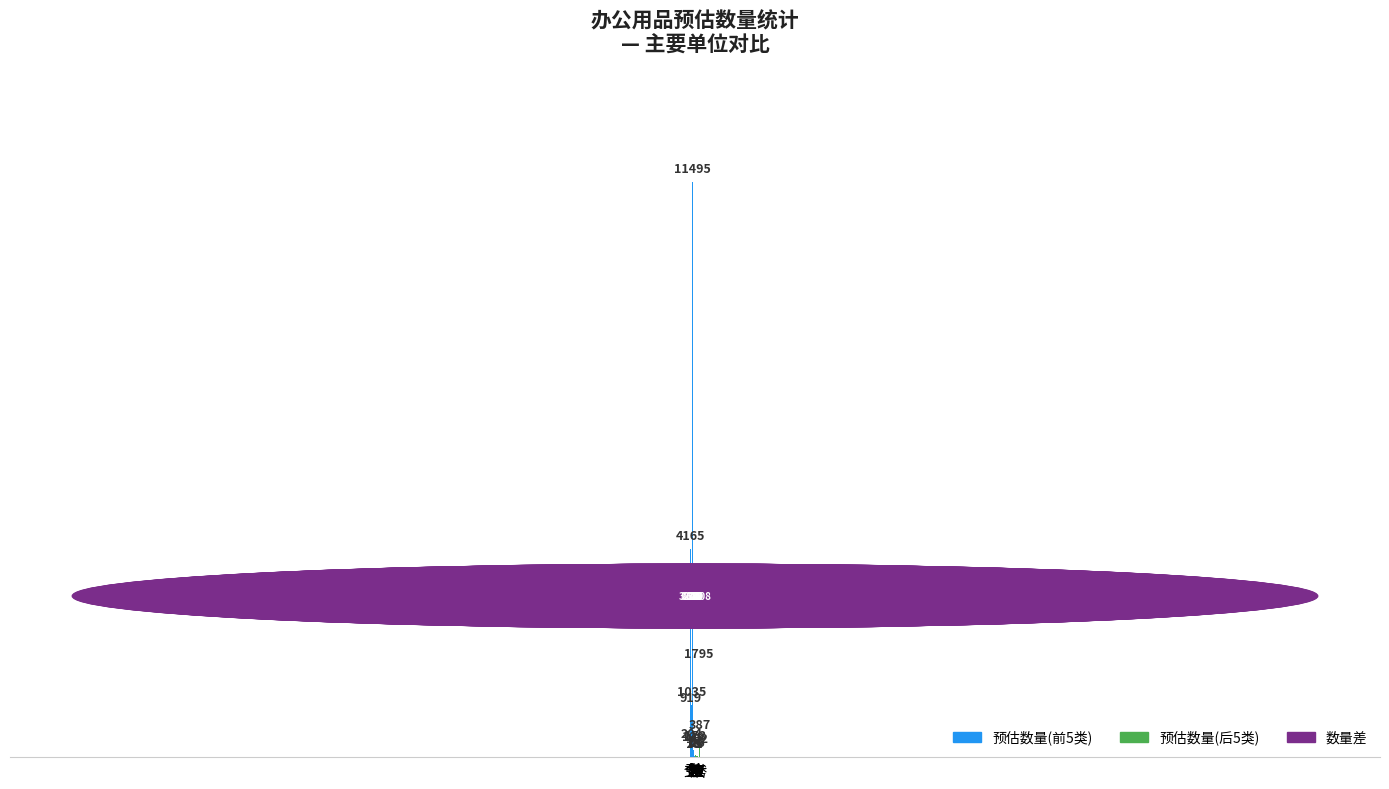

The value of 预估数量(前5类) at 张 is 11495. True or false?

True